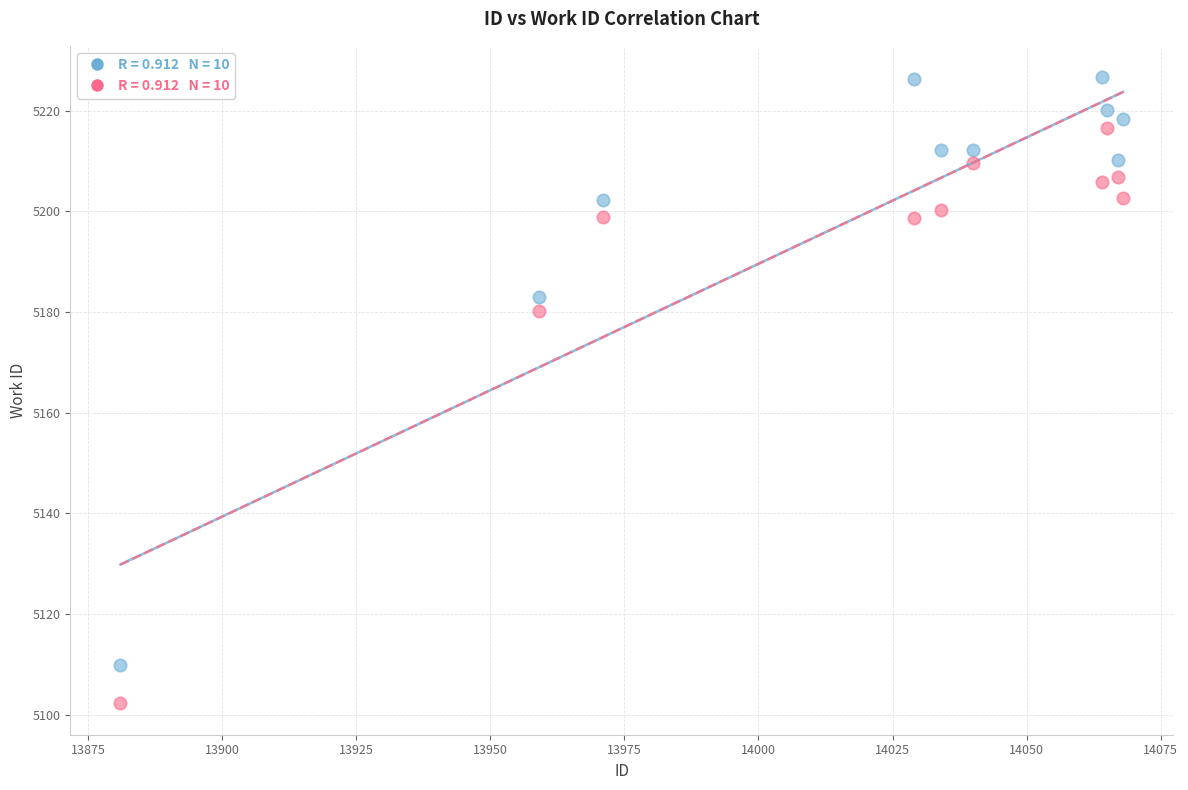

Across all data points, what is the range of X values (max minus min)?

187.0